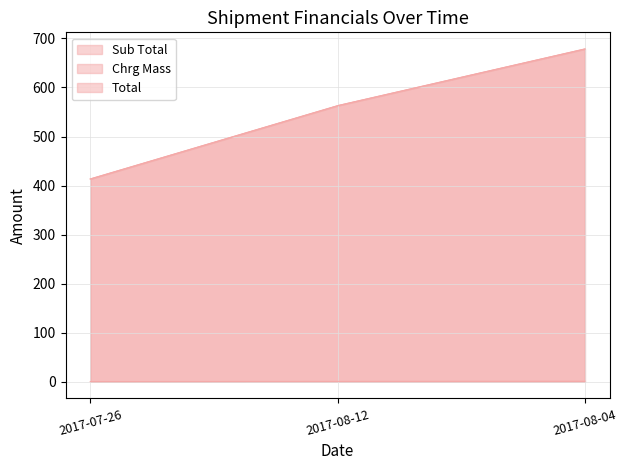

What is the total value across all series at 2017-07-26?

827.4